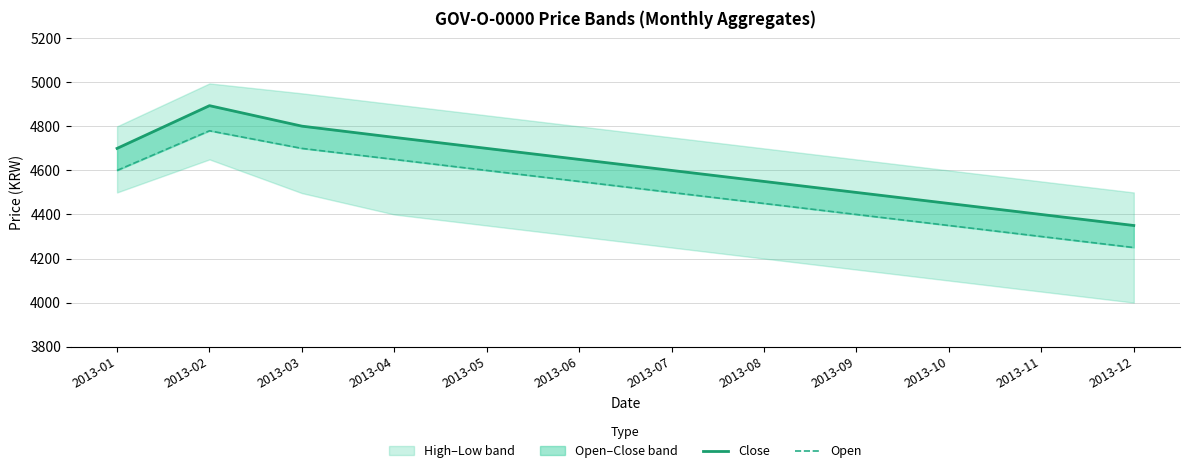

Between 2013-03 and 2013-10, which is larger?

2013-03